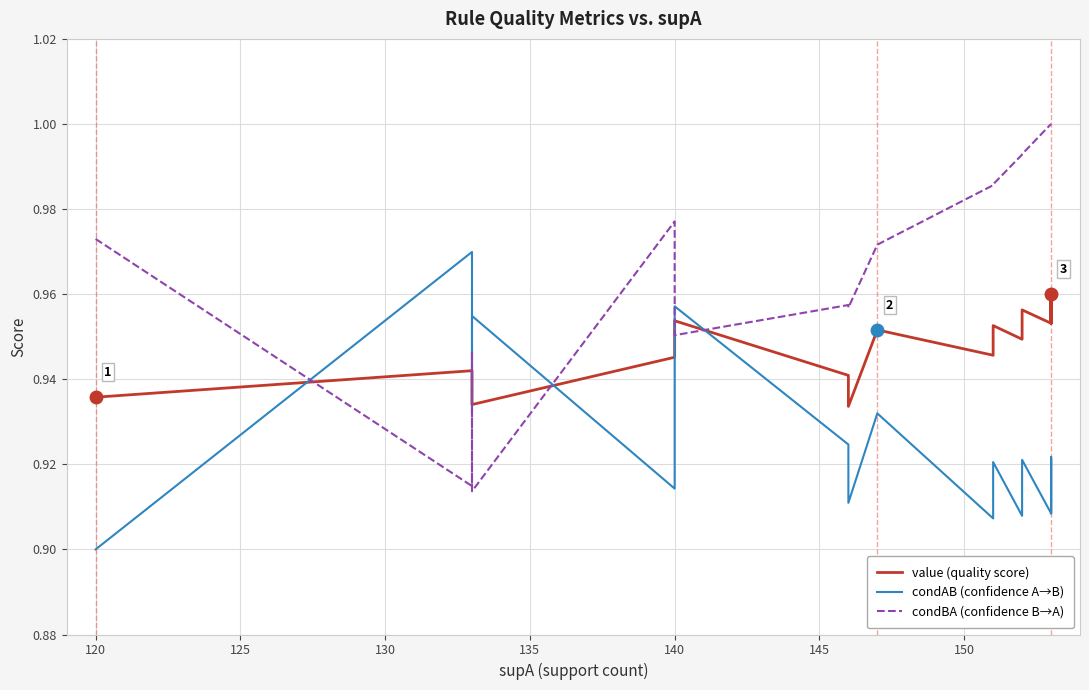

At how many categories does at least one series exceed 0?

20